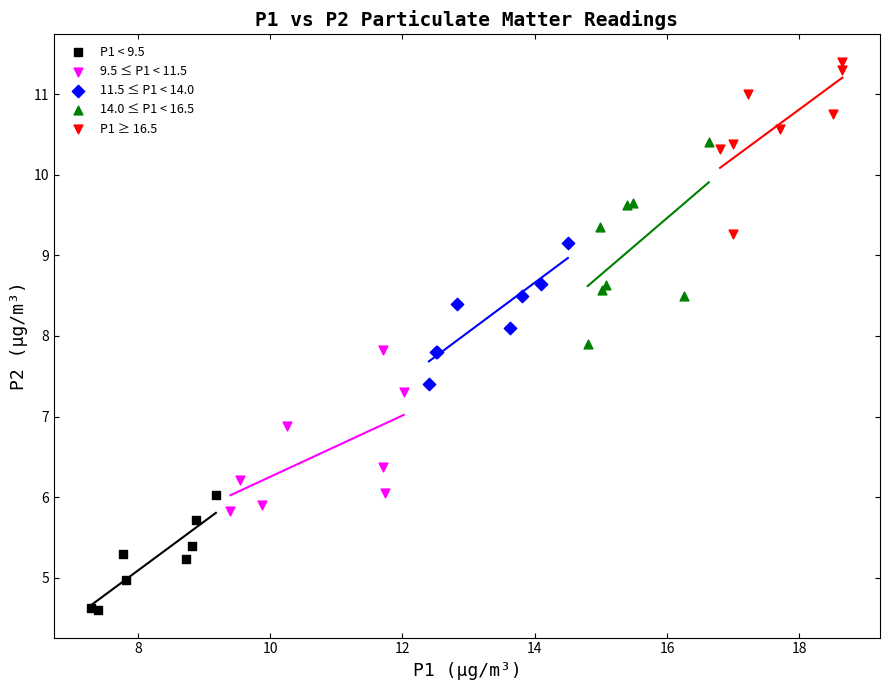

Which series has the largest Y range (max minus min)?

14.0 ≤ P1 < 16.5